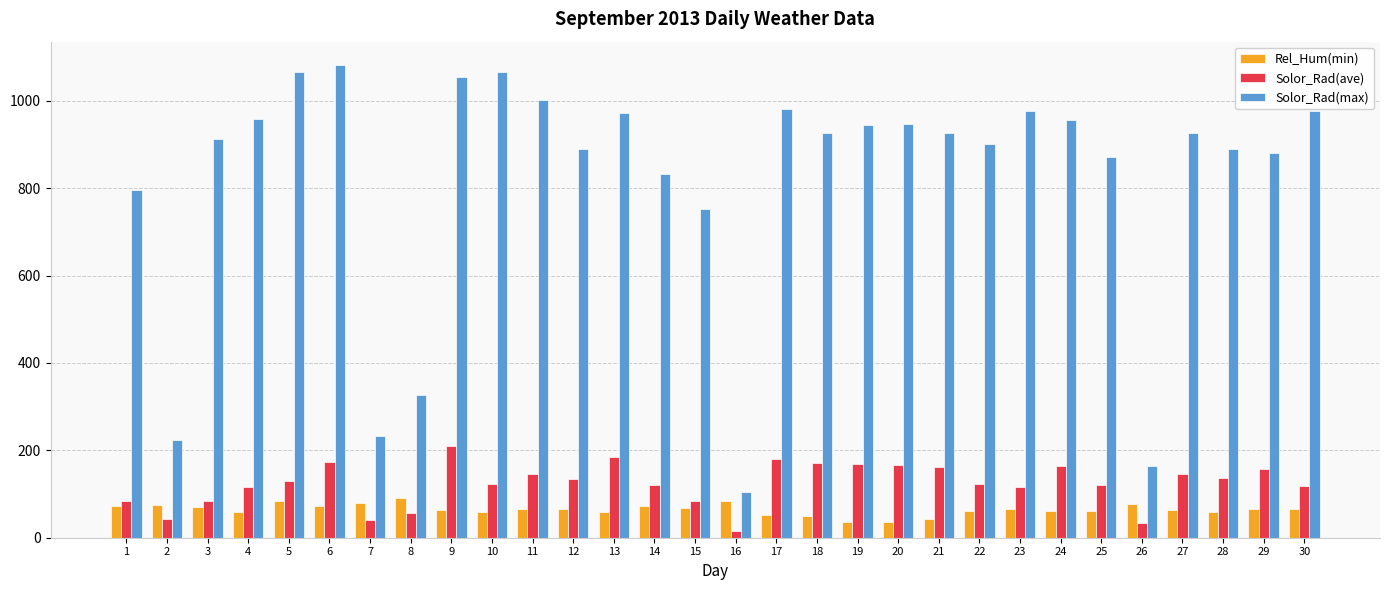

At which category does the chart reach its peak across all series?

6